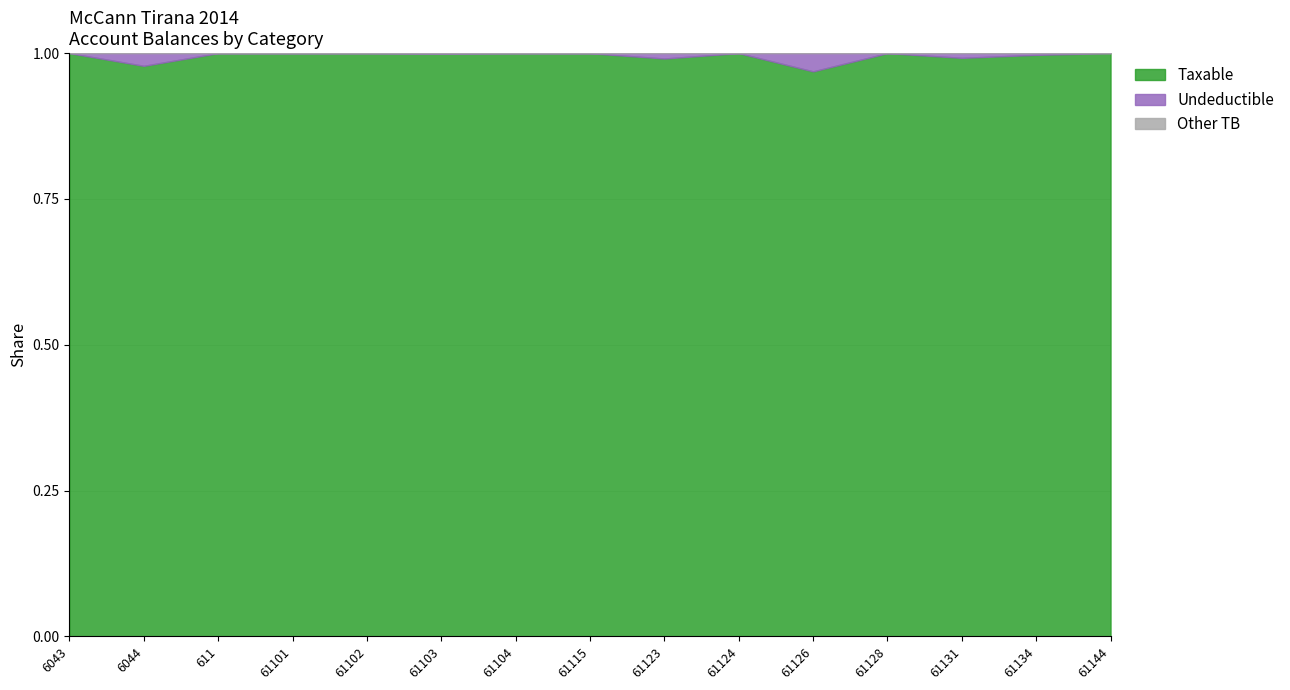

True or false: Undeductible and Other TB intersect in this chart.

False